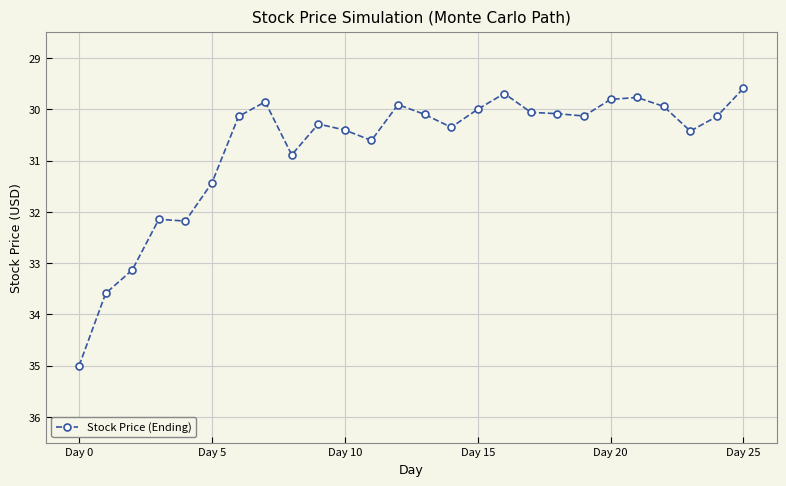

True or false: the data has more than 2 interior local peaks.

True